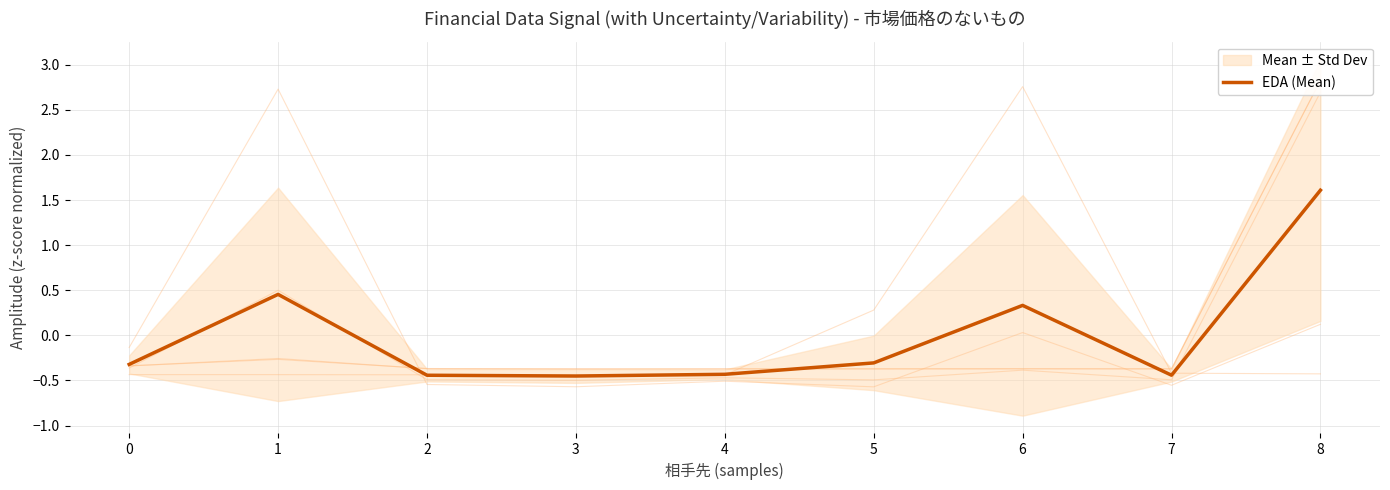

How many points are lower than both their immediate neighbors (excluding endpoints)?

2